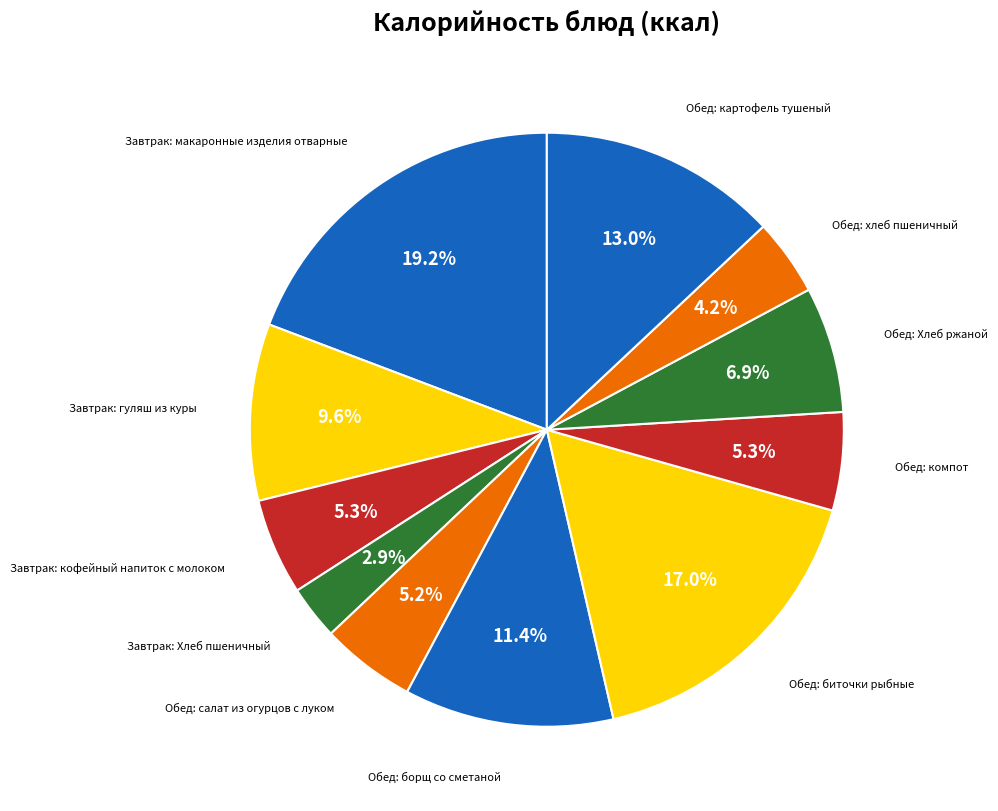

How many slices are in this pie chart?

11